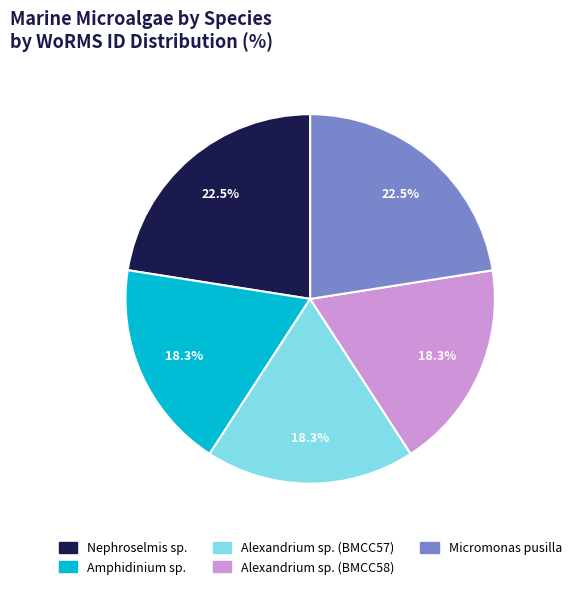

How many slices are in this pie chart?

5